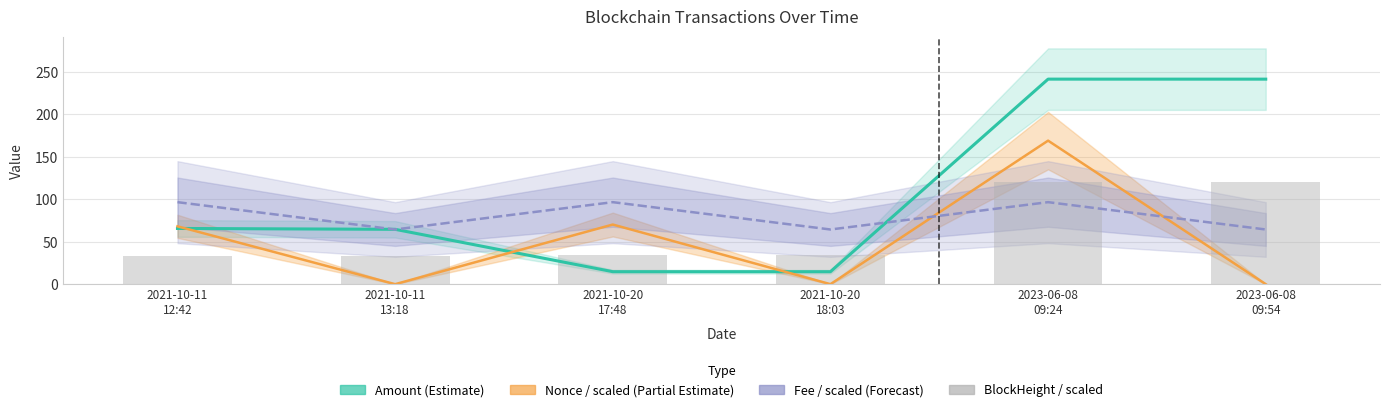

At which label is Nonce / scaled (Partial Estimate) closest to 84?

2021-10-20
17:48